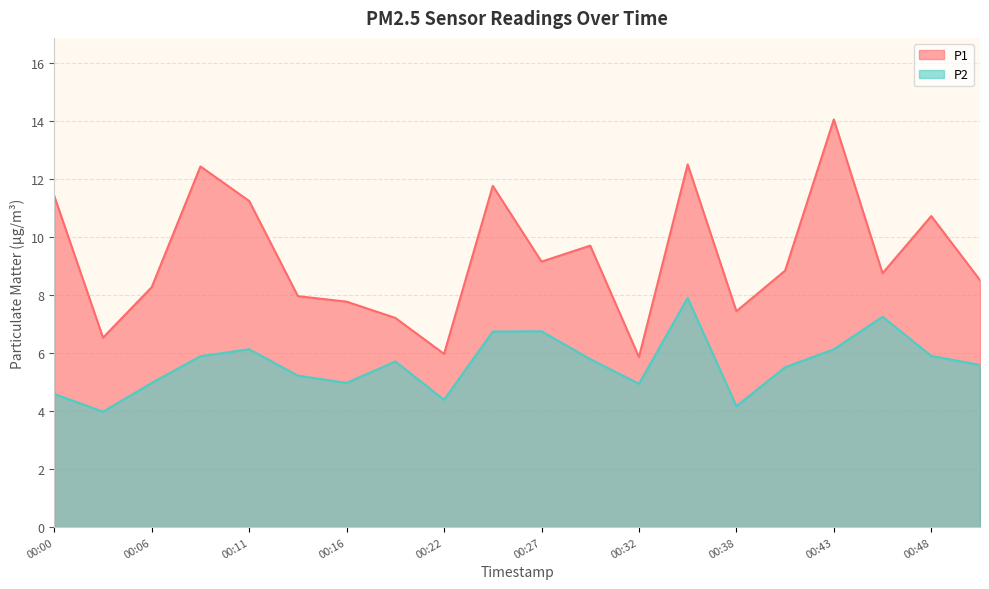

In P1, how many points are higher than both neighbors (excluding endpoints)?

6